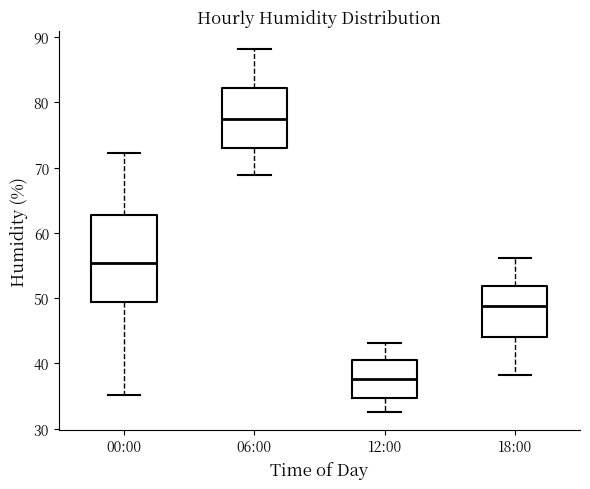

Where is the upper edge of the box for 12:00 on the y-axis? The values are not printed on the chart, so give them approximately, as read against the axis.

41